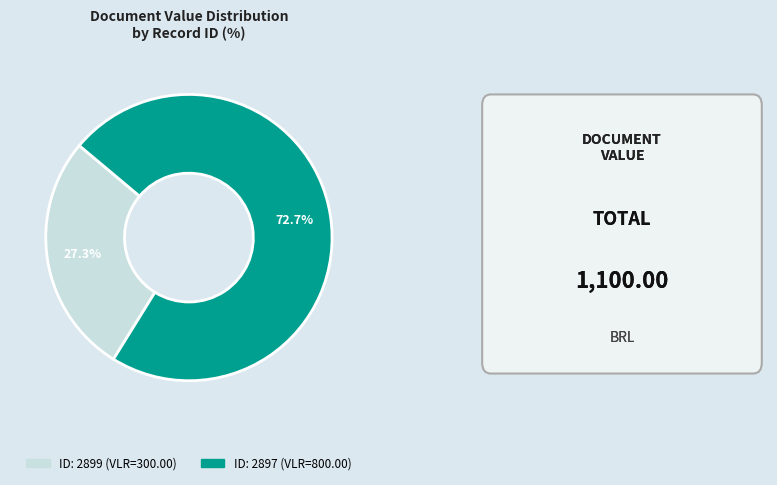

Is there any slice that represents more than half of the pie?

Yes